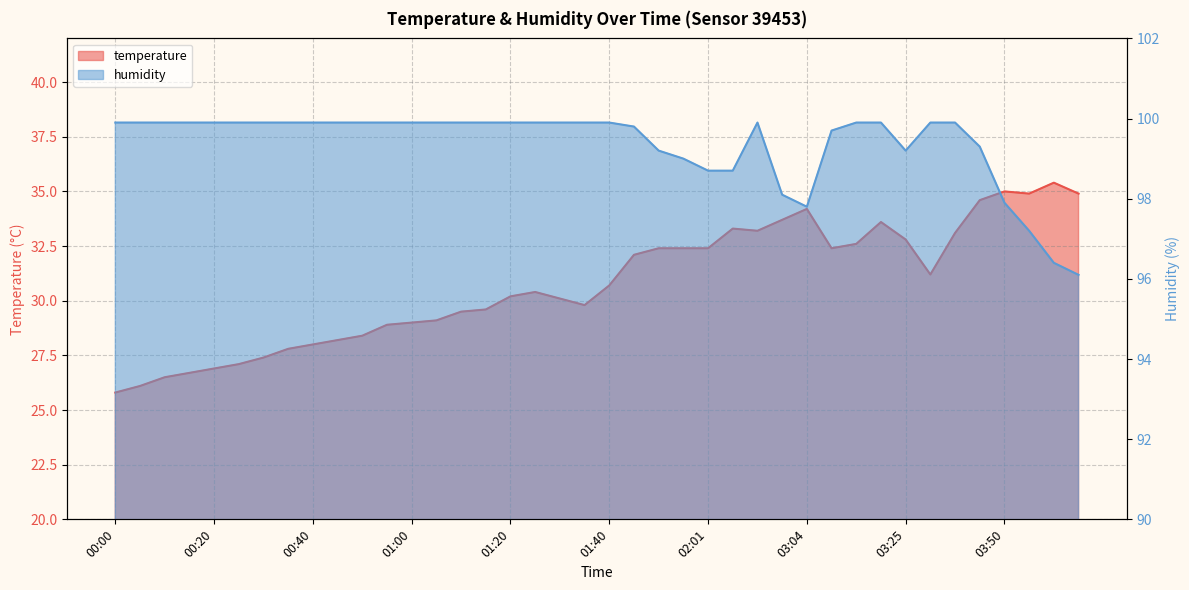

What is the label of the 16th point from the left?

01:15